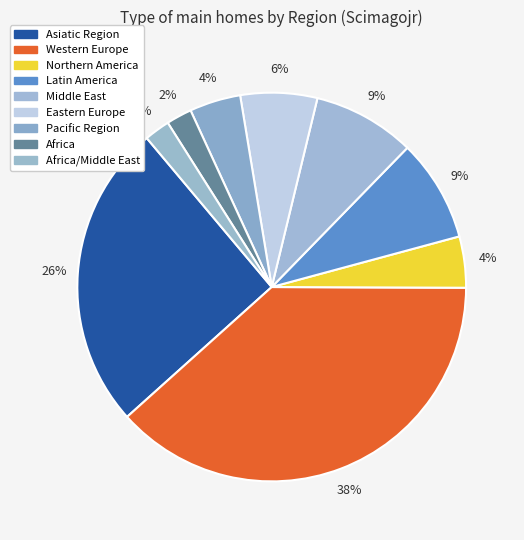

The Eastern Europe slice represents 20% of the pie. True or false?

False